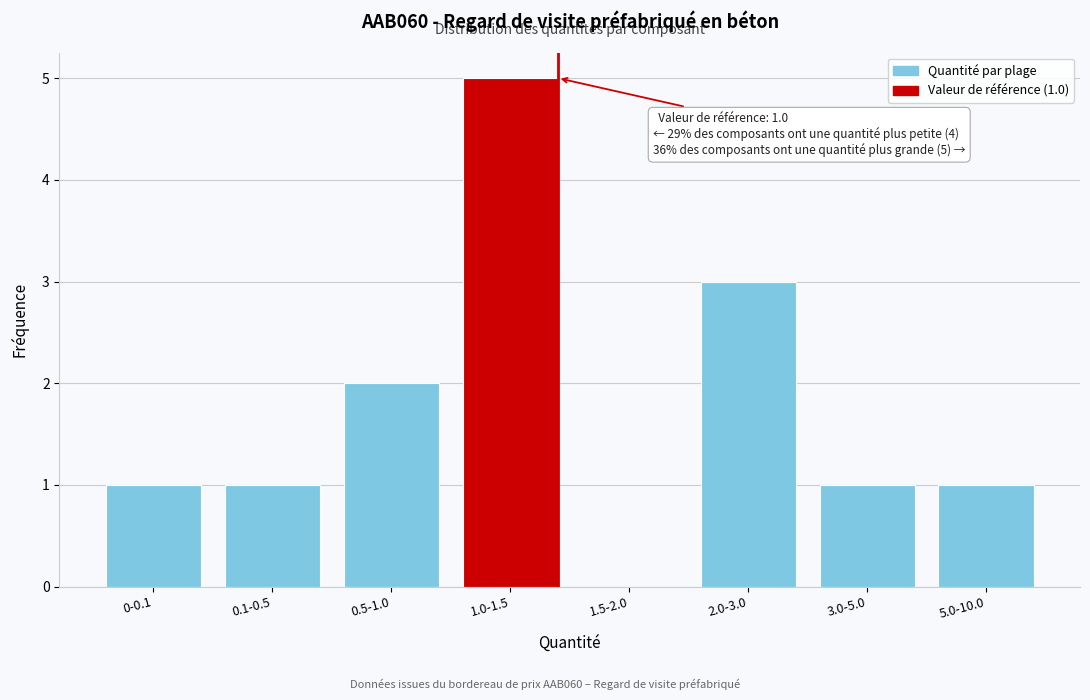

Reading right to left, transcribe all the data shown in this chart.

5.0-10.0=1	3.0-5.0=1	2.0-3.0=3	1.5-2.0=0	1.0-1.5=5	0.5-1.0=2	0.1-0.5=1	0-0.1=1